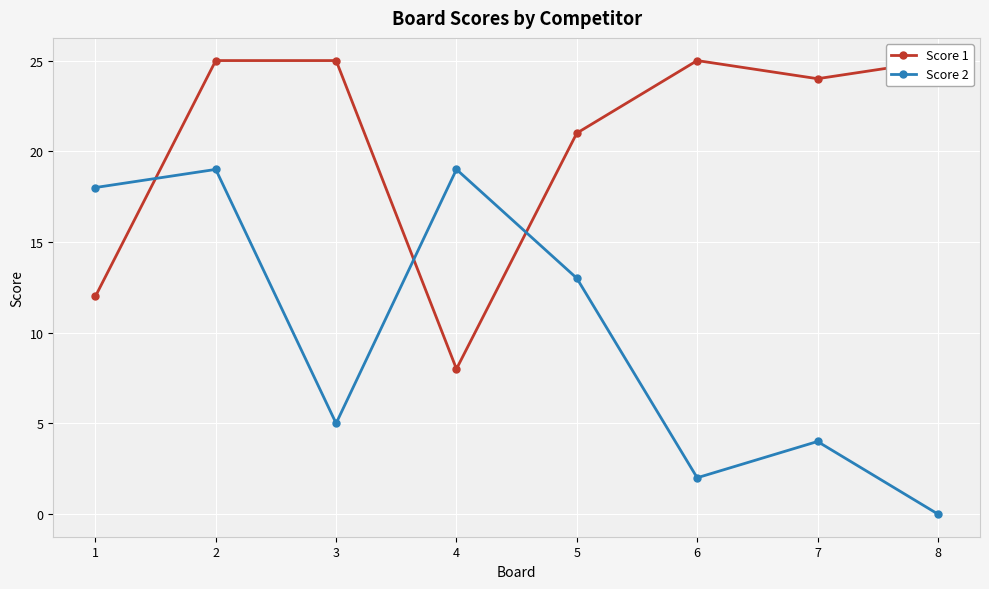

What is the difference between the maximum and minimum values in the Score 1 series?

17